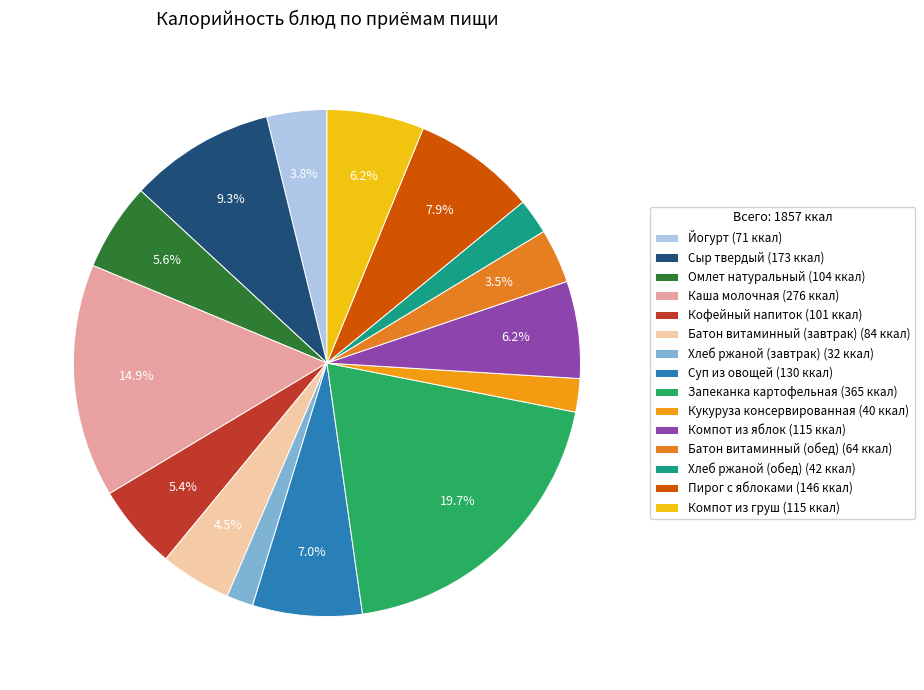

Approximately how many times larger is the value at Омлет натуральный compared to Компот из груш?

0.9